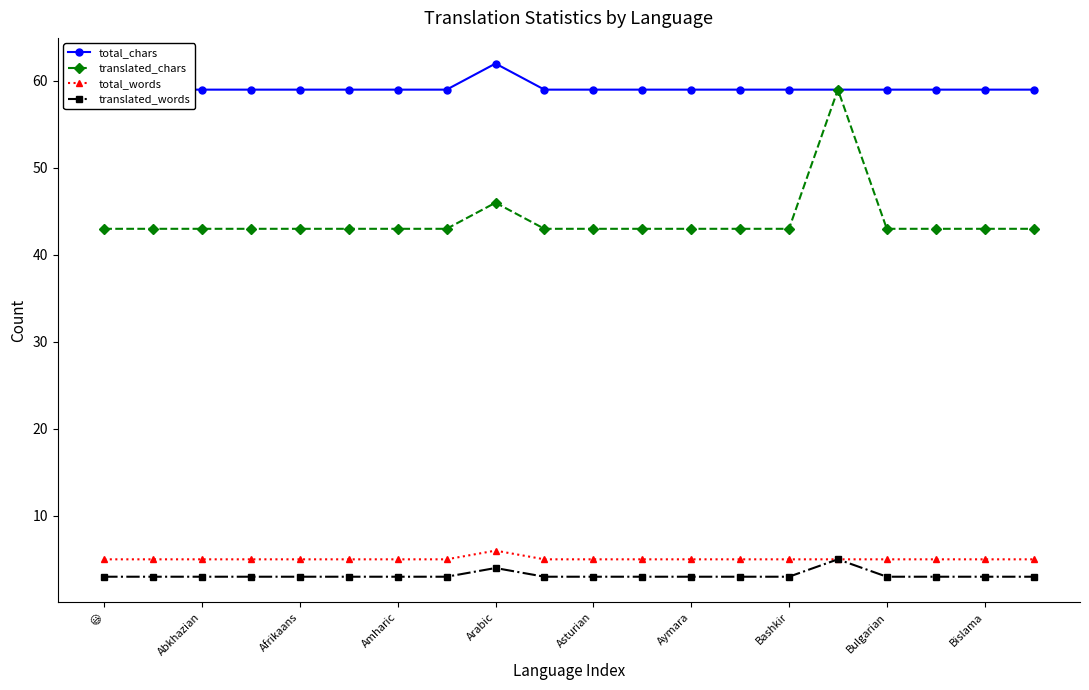

At which label is translated_words closest to 4?

Arabic